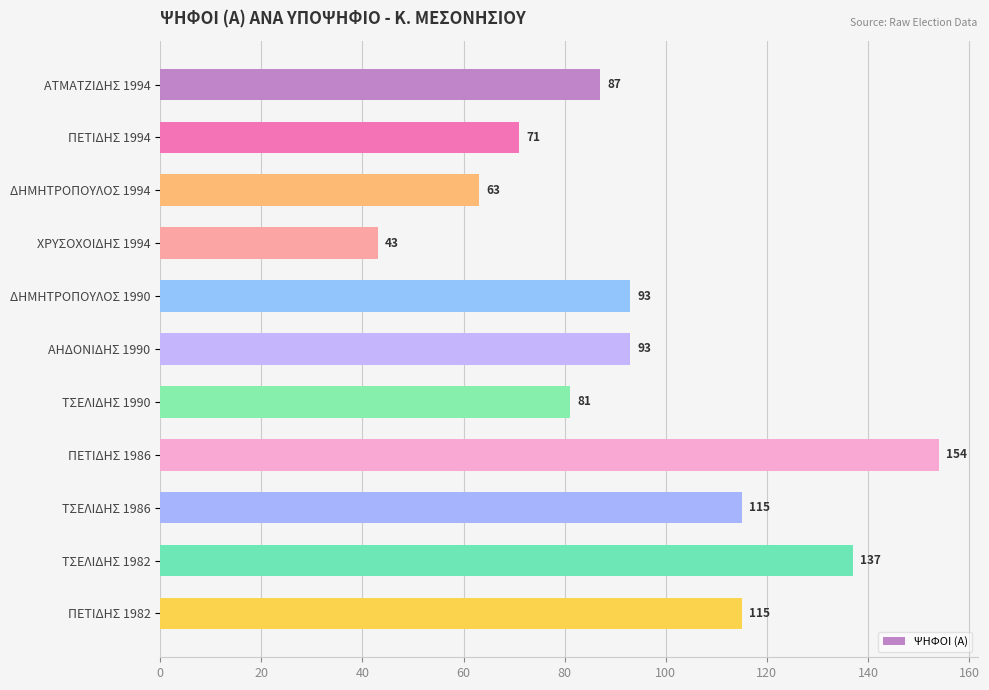

What is the ratio of the value at ΧΡΥΣΟΧΟΙΔΗΣ 1994 to the value at ΠΕΤΙΔΗΣ 1994?

0.6